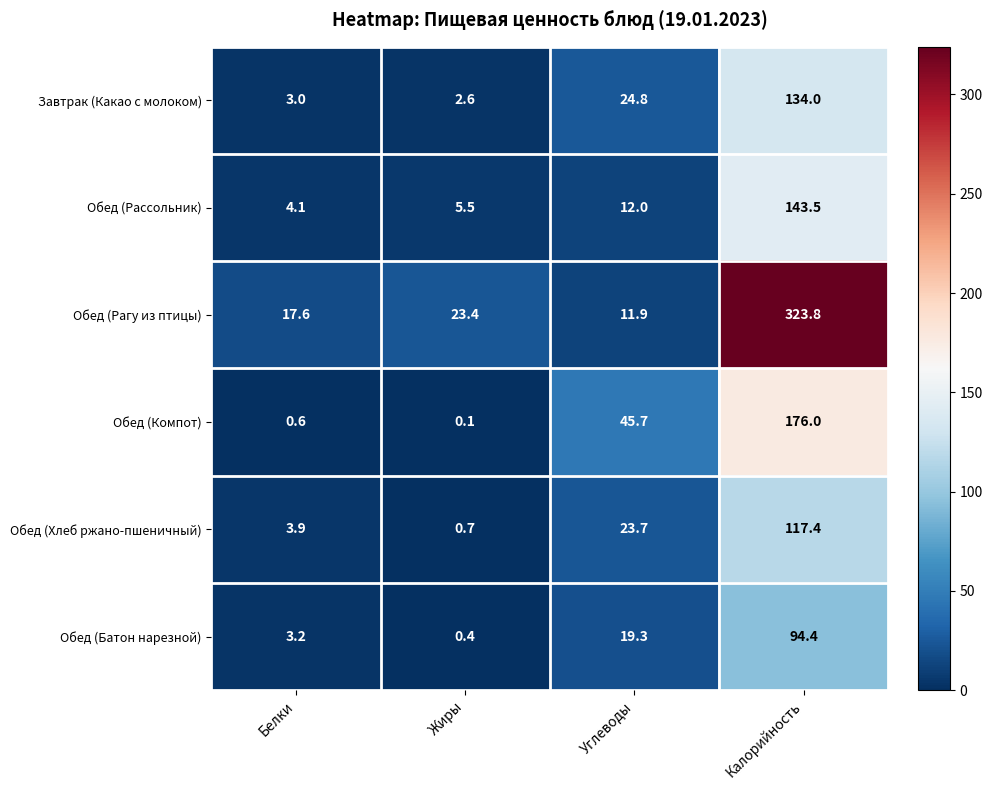

At how many categories does at least one series exceed 132?

1